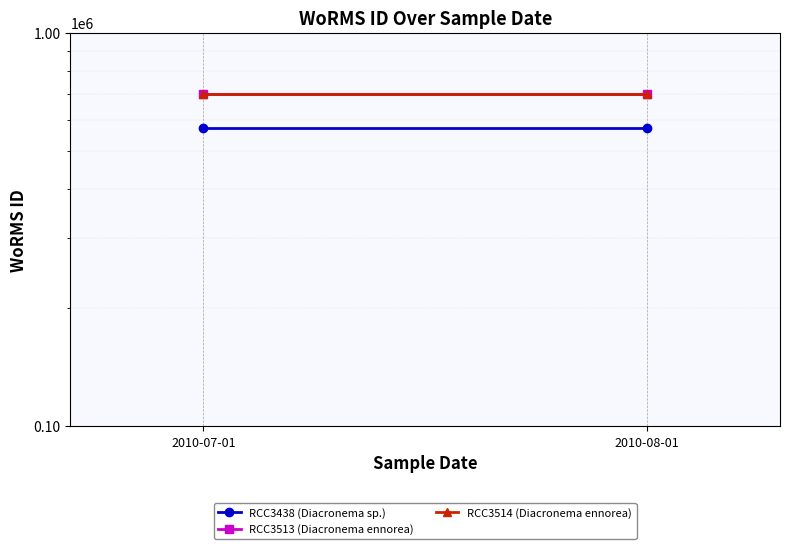

What is the label of the 2nd point from the left?

2010-08-01